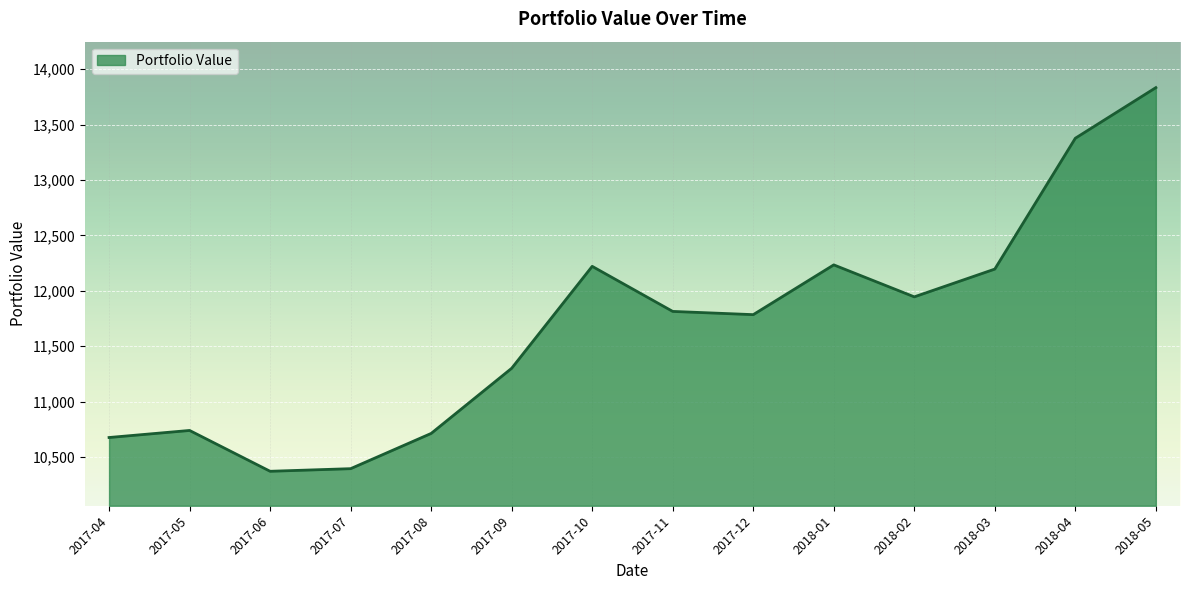

The value at 2017-11 is 20025.8. True or false?

False